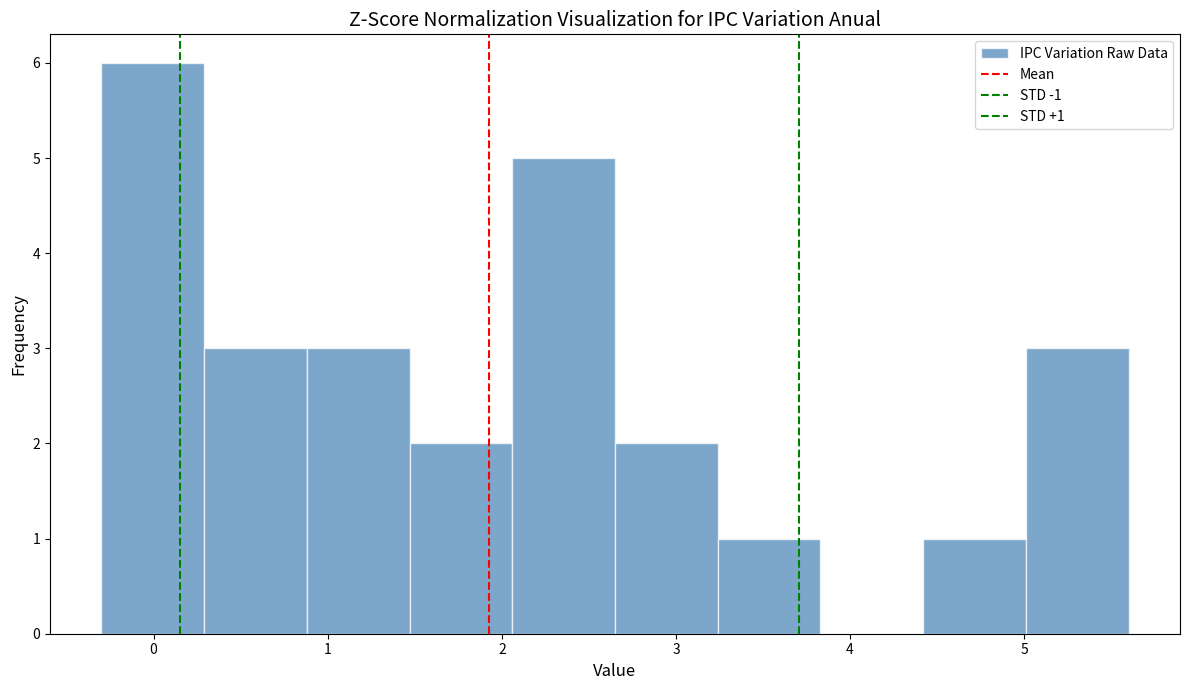

Over which range of the x-axis is the bar tallest?

-0.30 to 0.29